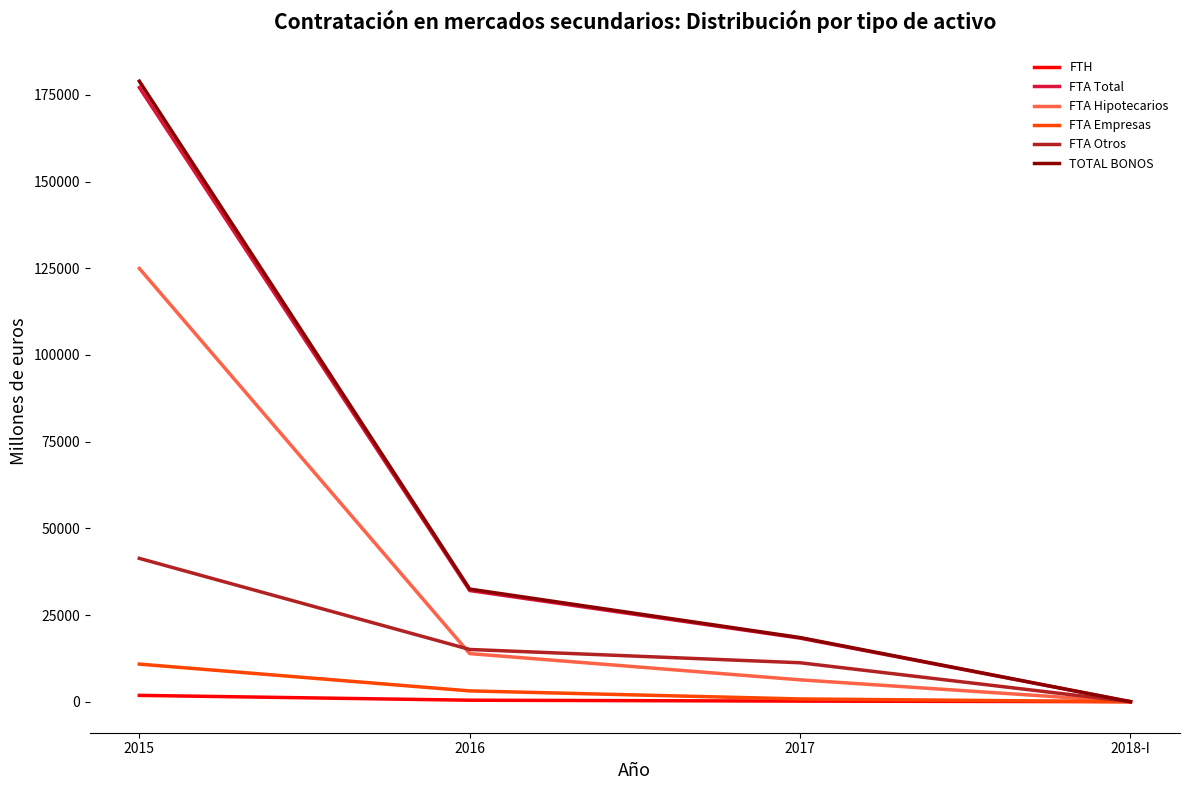

At how many categories does at least one series exceed 85420?

1